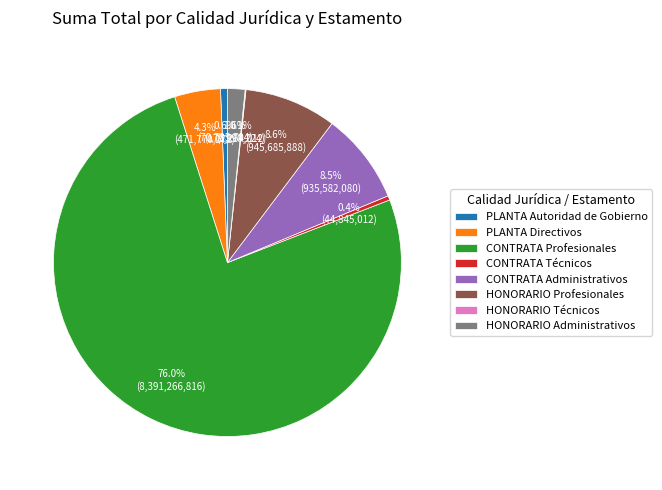

What percentage is the PLANTA Autoridad de Gobierno slice, to the nearest percent?

1%